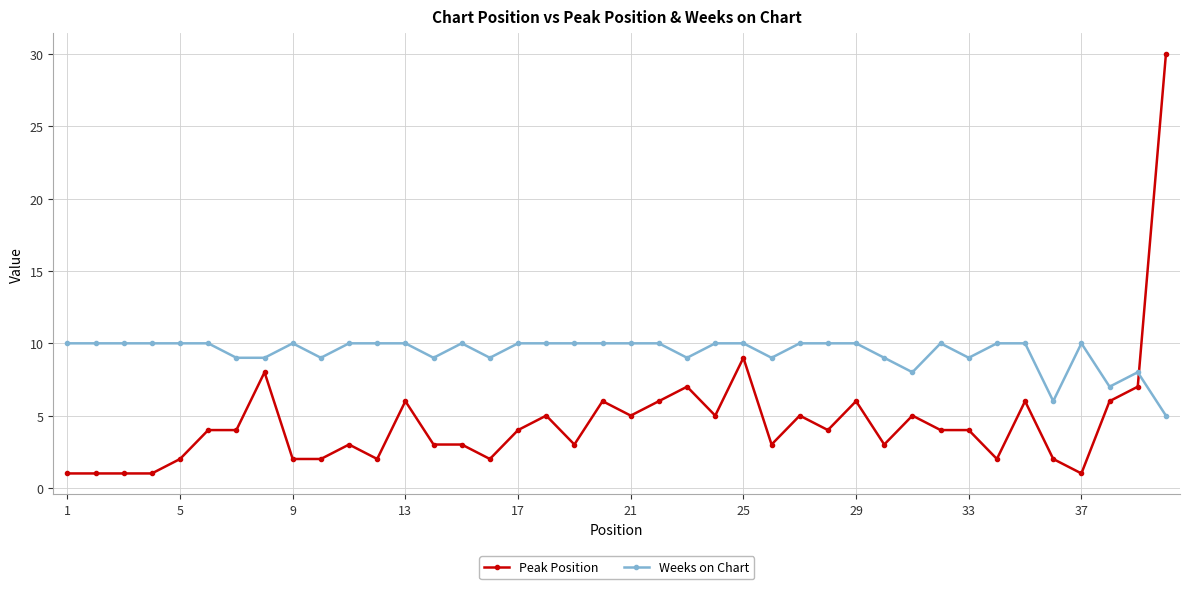

True or false: Weeks on Chart and Peak Position intersect in this chart.

True